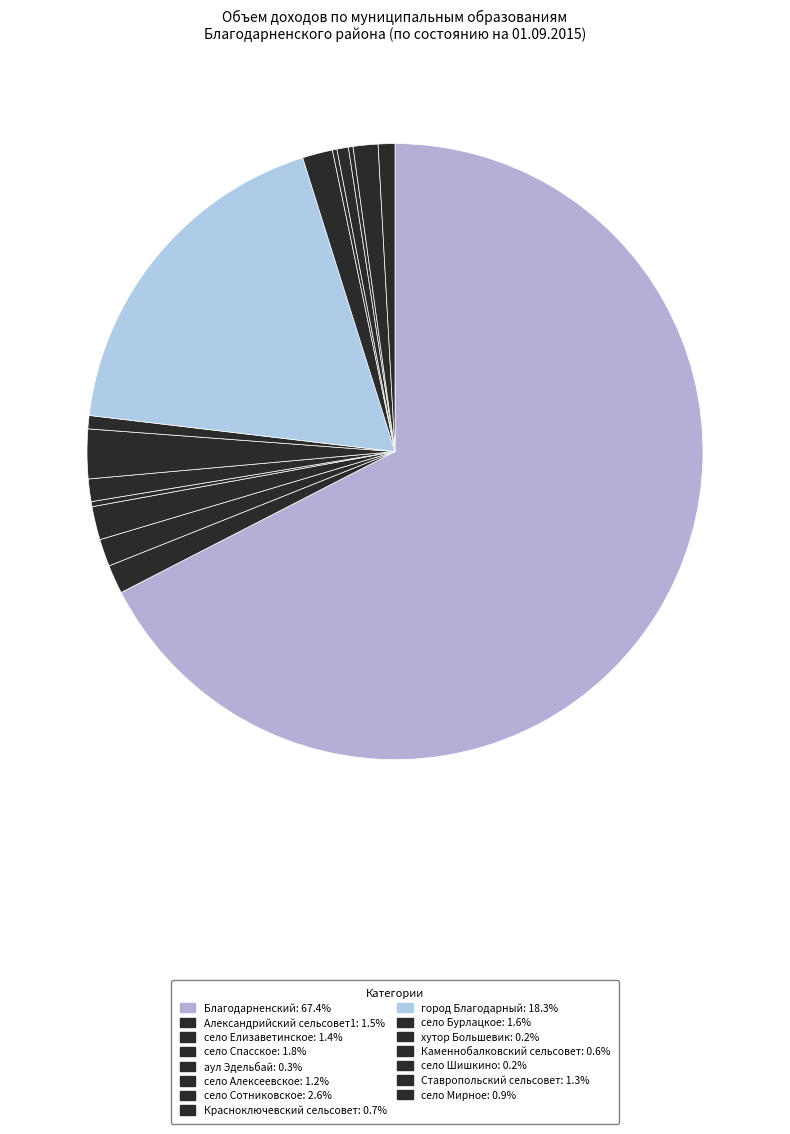

What percentage is NOT represented by село Мирное?

99.1%